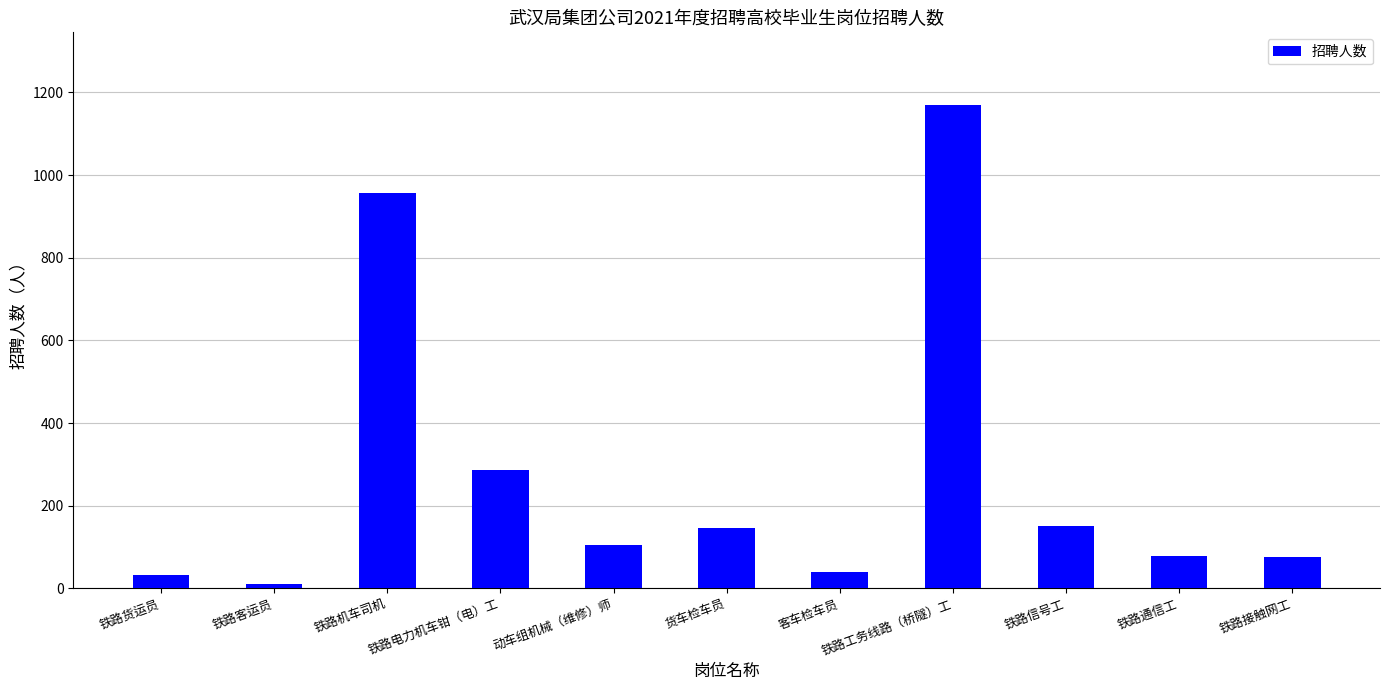

What is the difference between the values at 铁路电力机车钳（电）工 and 铁路信号工?

136